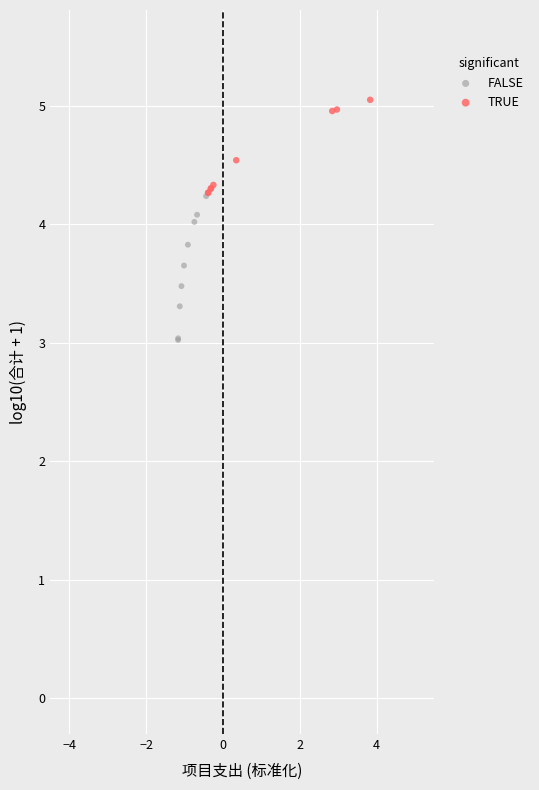

Which series contains the highest Y value?

TRUE